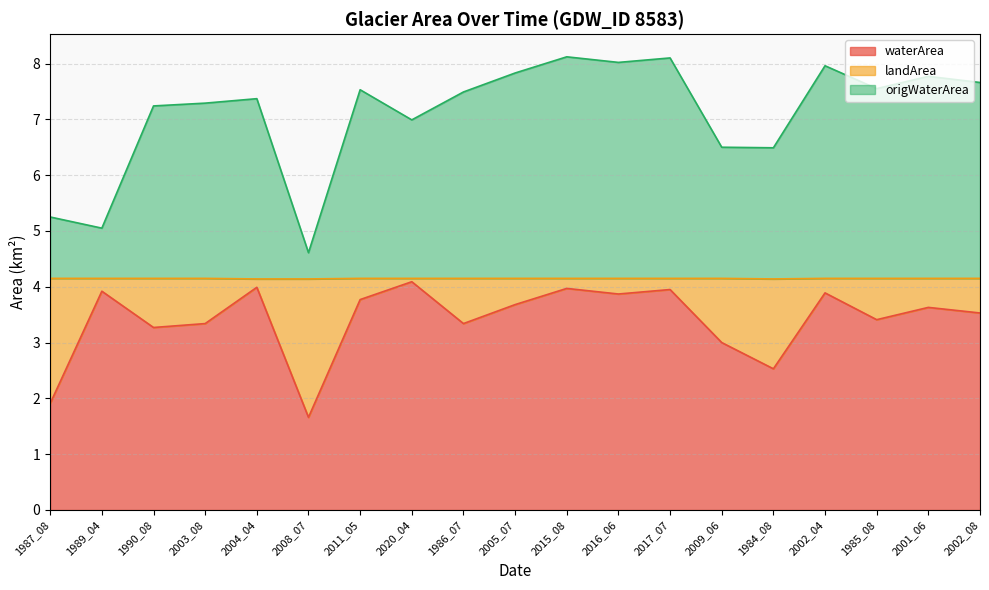

Between 1989_04 and 2008_07, which series saw the biggest shift?

waterArea